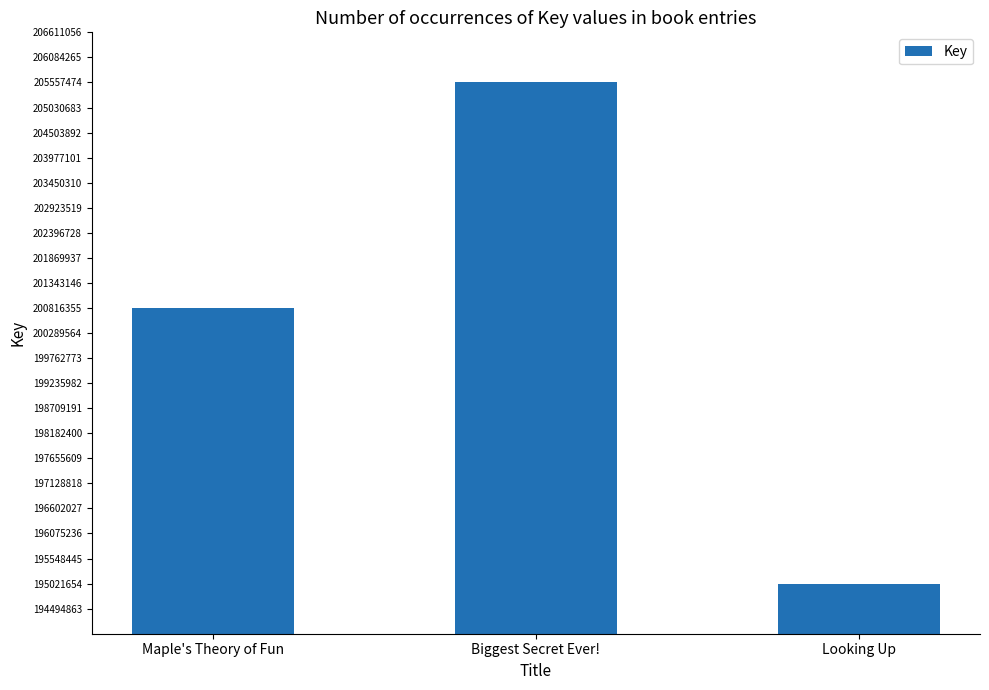

Rank the categories by value from lowest to highest.

Looking Up, Maple's Theory of Fun, Biggest Secret Ever!